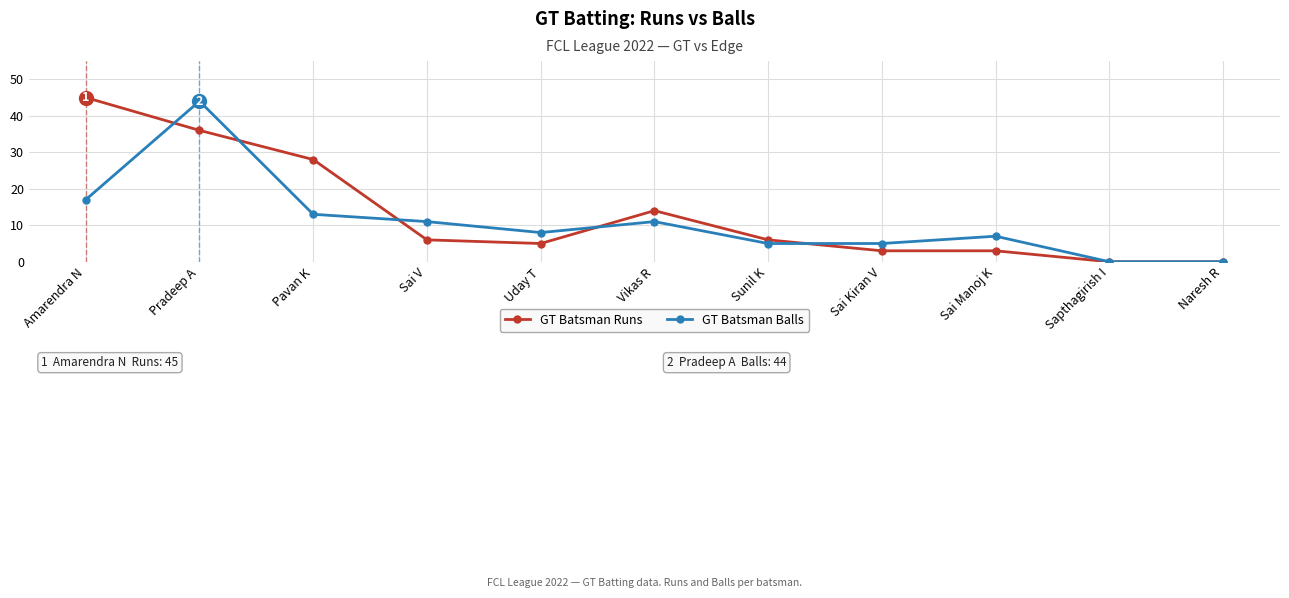

What is the label of the 1st point from the right?

Naresh R